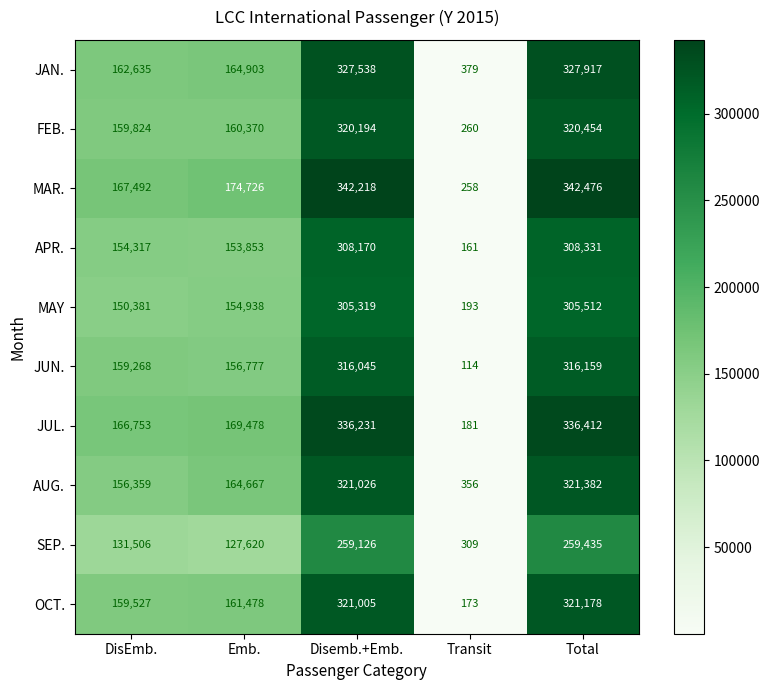

At which category is the sum across all series the highest?

Total